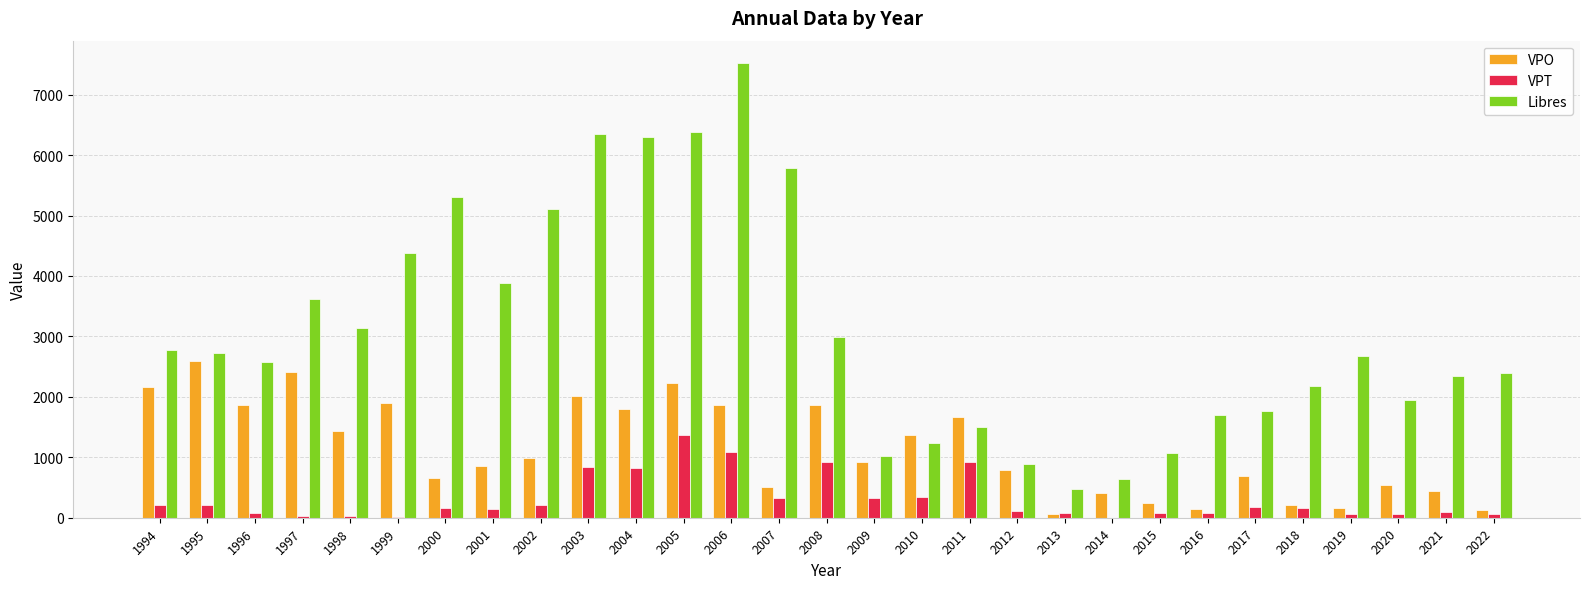

Where does the Libres series first go above 2683?

1994